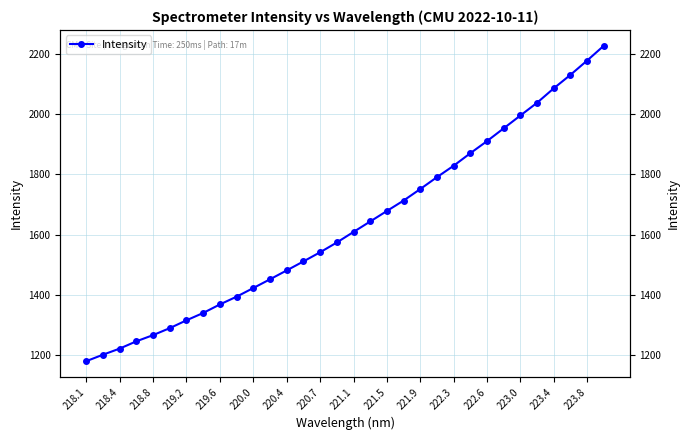

What is the maximum value shown in the chart?

2226.0